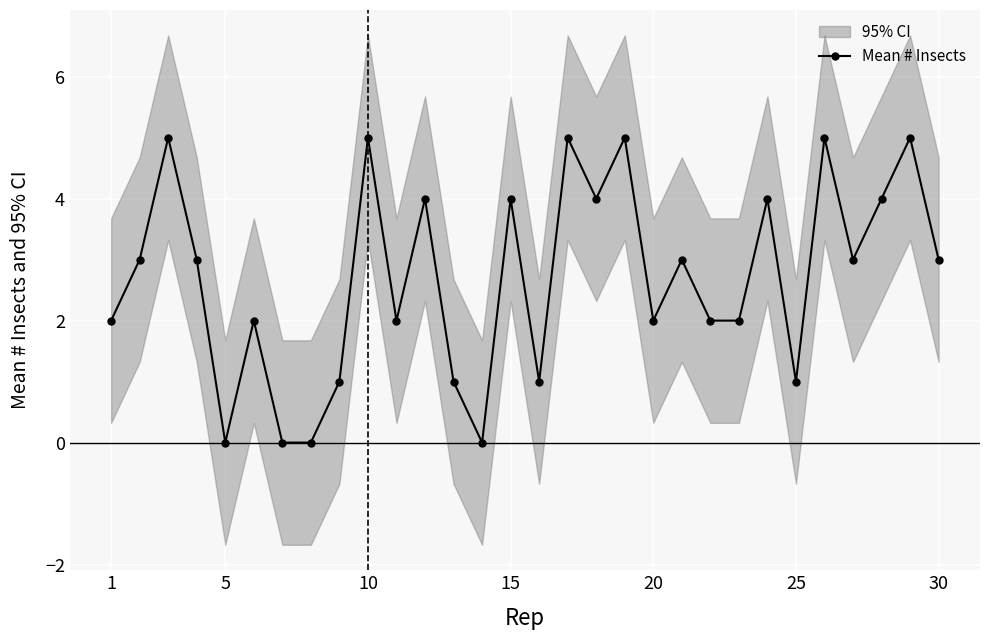

How many positive values are there?

26